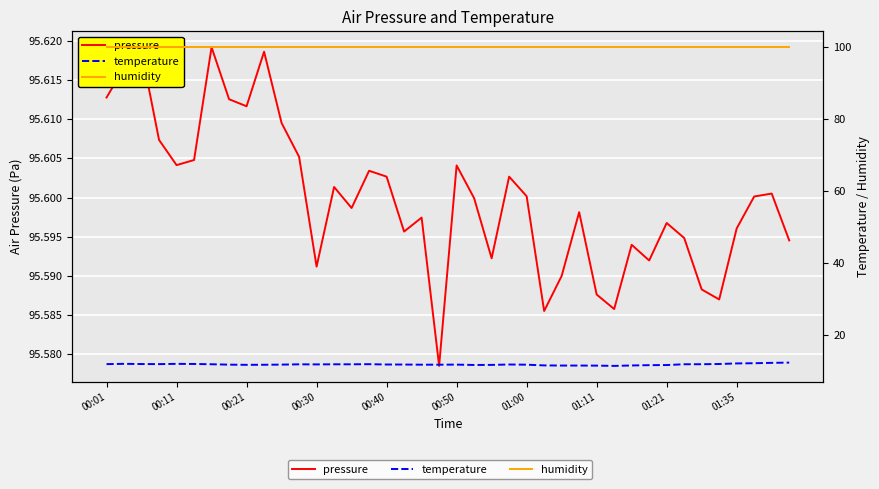

What value does the temperature series have at 19?

11.6